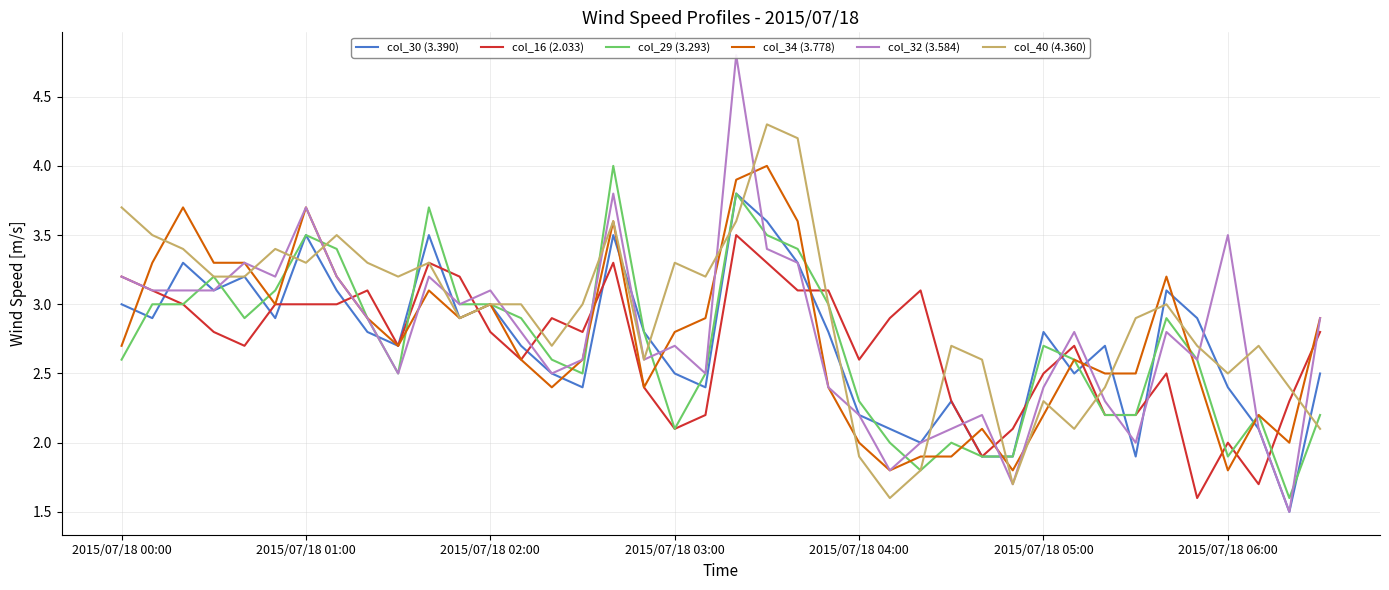

What is the total value across all series at 22?

20.9